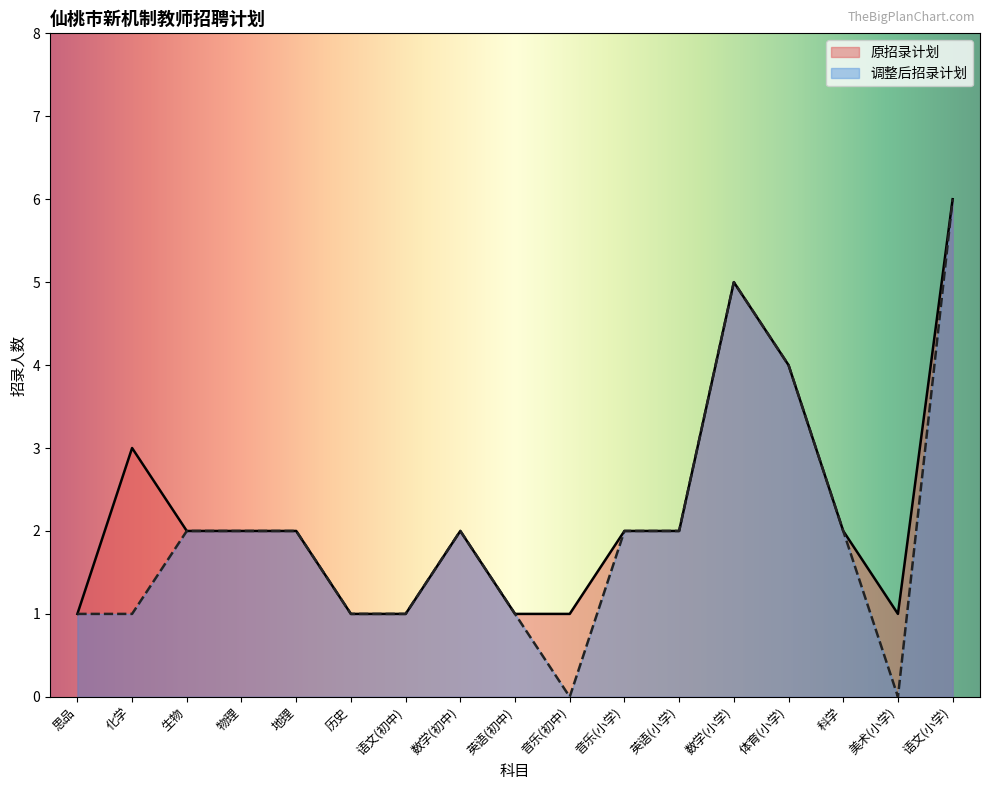

Between 数学(小学) and 科学, which series saw the biggest shift?

原招录计划